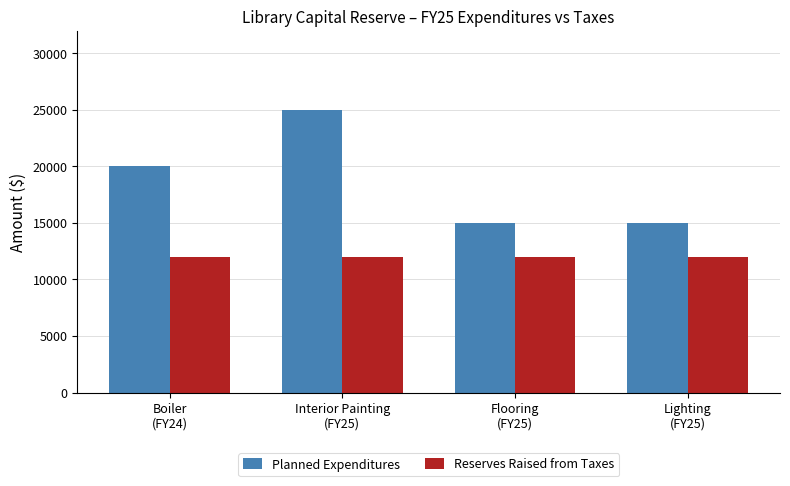

Reading left to right, extract all data points from this chart.

Planned Expenditures: 20000	25000	15000	15000
Reserves Raised from Taxes: 12000	12000	12000	12000